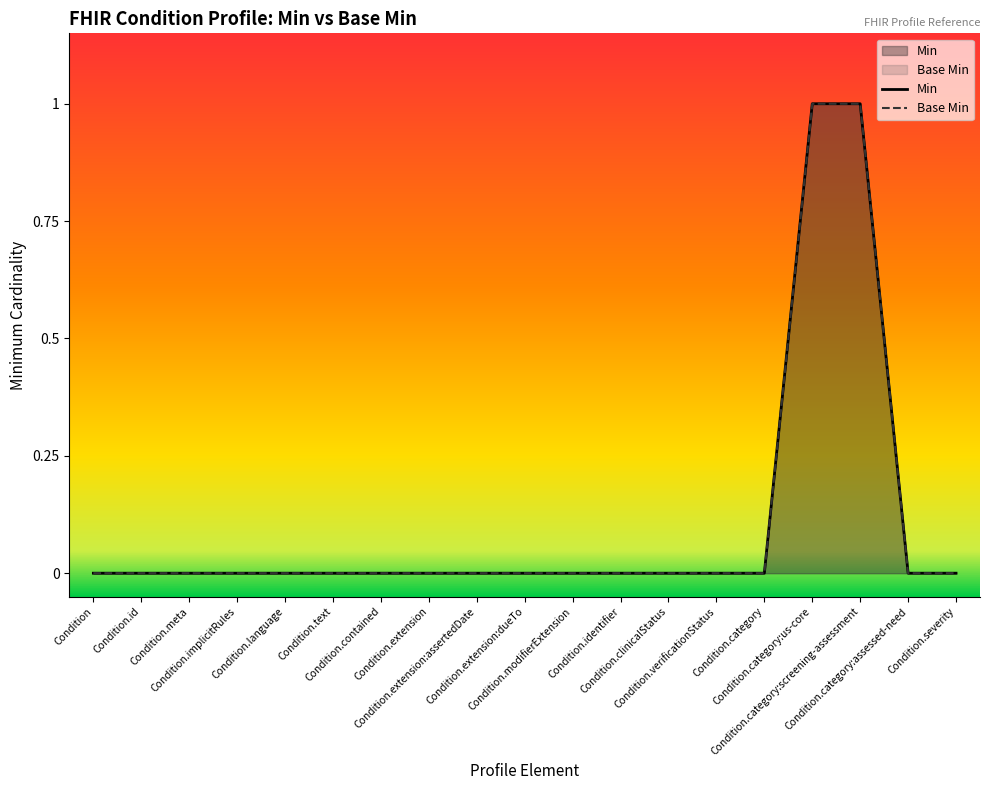

Reading left to right, extract all data points from this chart.

Min: 0	0	0	0	0	0	0	0	0	0	0	0	0	0	0	1	1	0	0
Base Min: 0	0	0	0	0	0	0	0	0	0	0	0	0	0	0	1	1	0	0